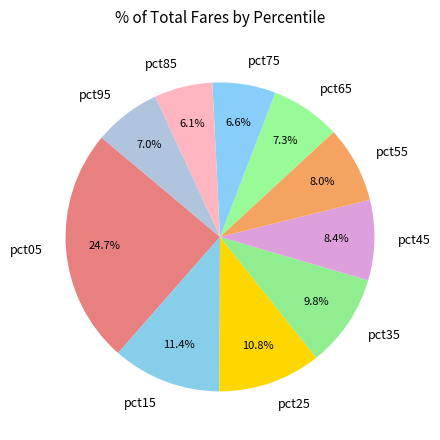

How many slices are in this pie chart?

10